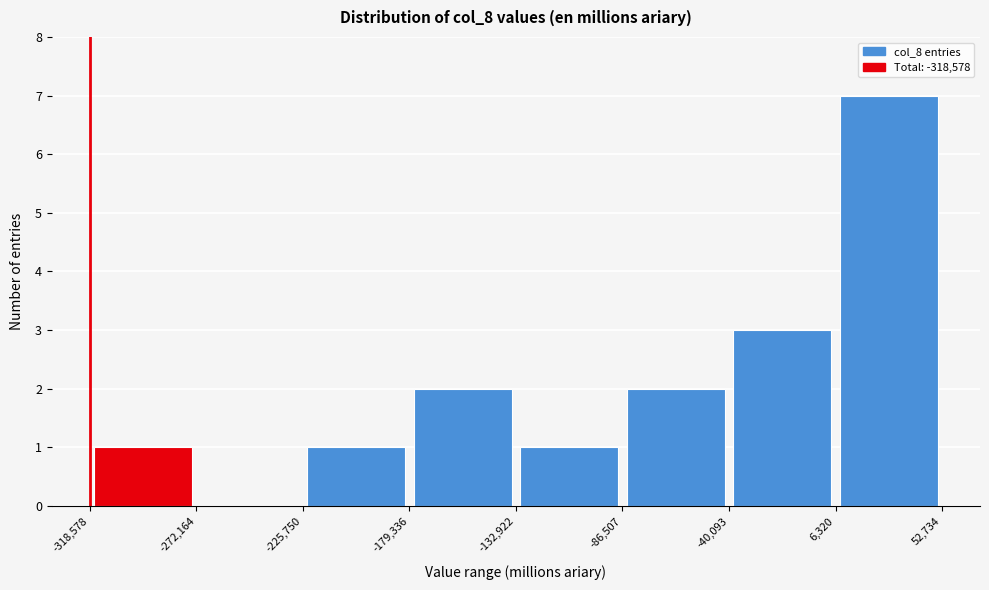

Reading left to right, transcribe this chart: for each bar, give the range it covers on the x-axis and its height. The values are not printed on the chart, so give them approximately, as read against the axis.

-318,578 to -272,164: 1
-272,164 to -225,750: 0
-225,750 to -179,336: 1
-179,336 to -132,922: 2
-132,922 to -86,507: 1
-86,507 to -40,093: 2
-40,093 to 6,320: 3
6,320 to 52,734: 7